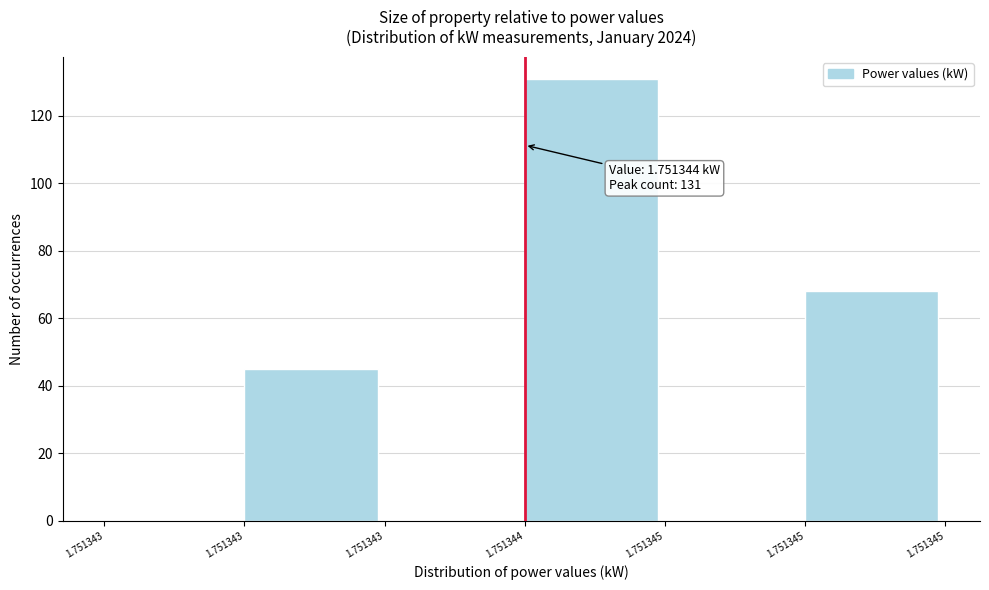

How many data points does each series have?

6